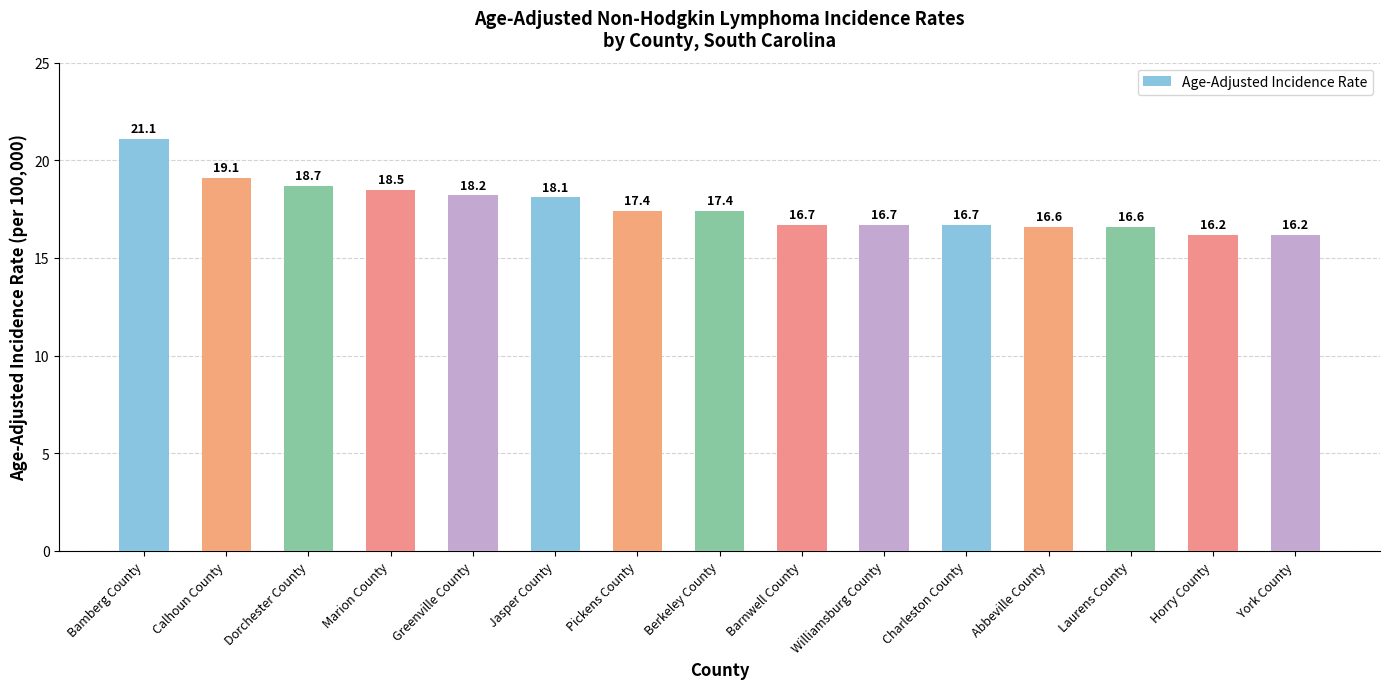

Approximately how many times larger is the value at Calhoun County compared to Barnwell County?

1.1